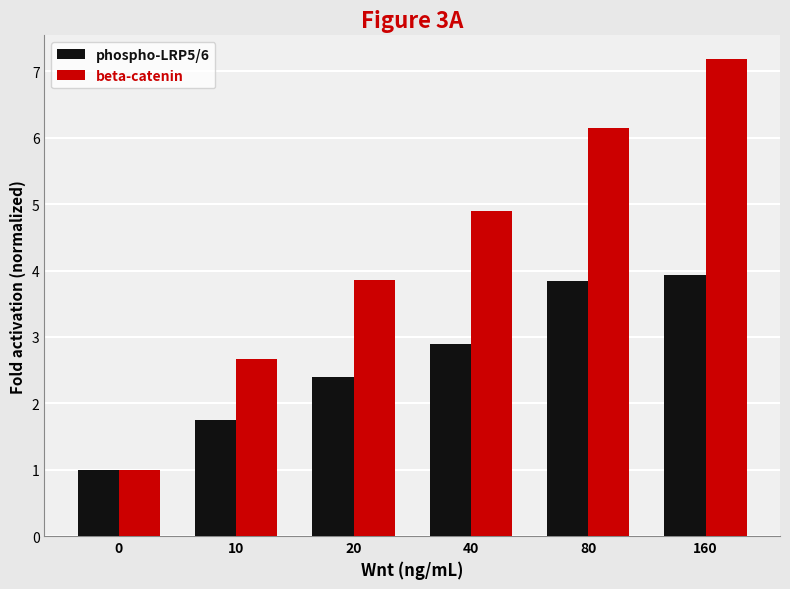

At which label does phospho-LRP5/6 reach its peak?

160